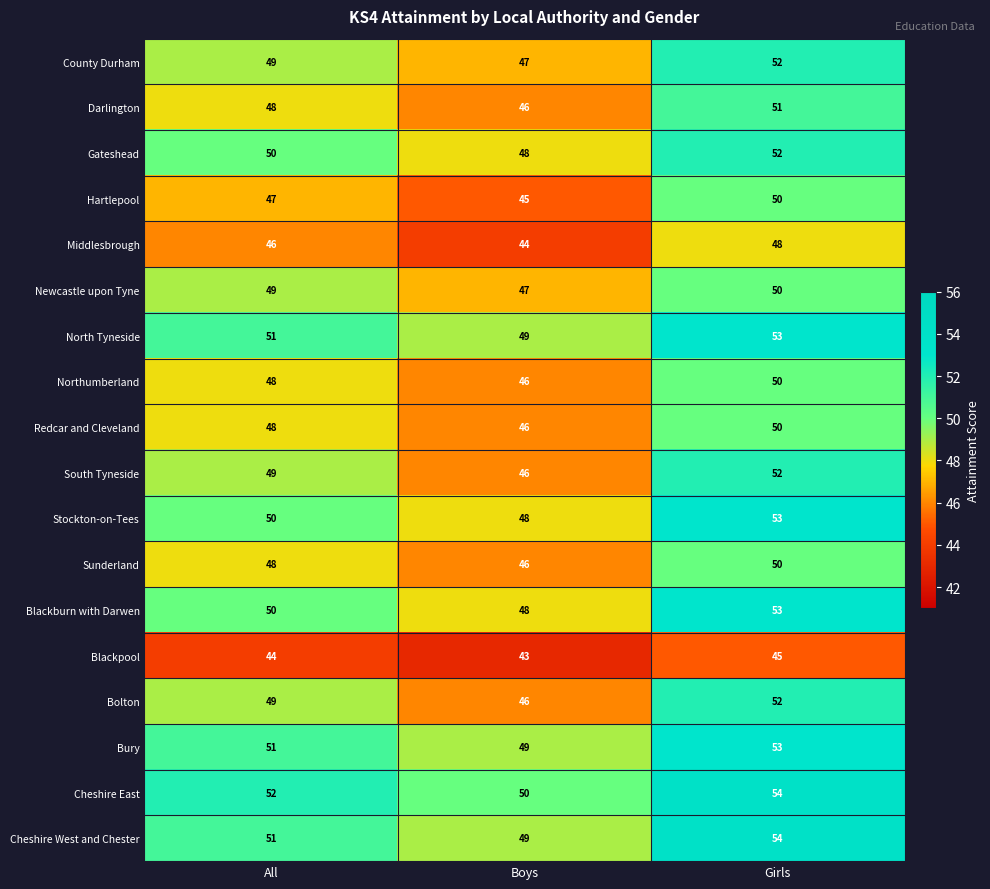

What is the minimum value shown in the chart?

43